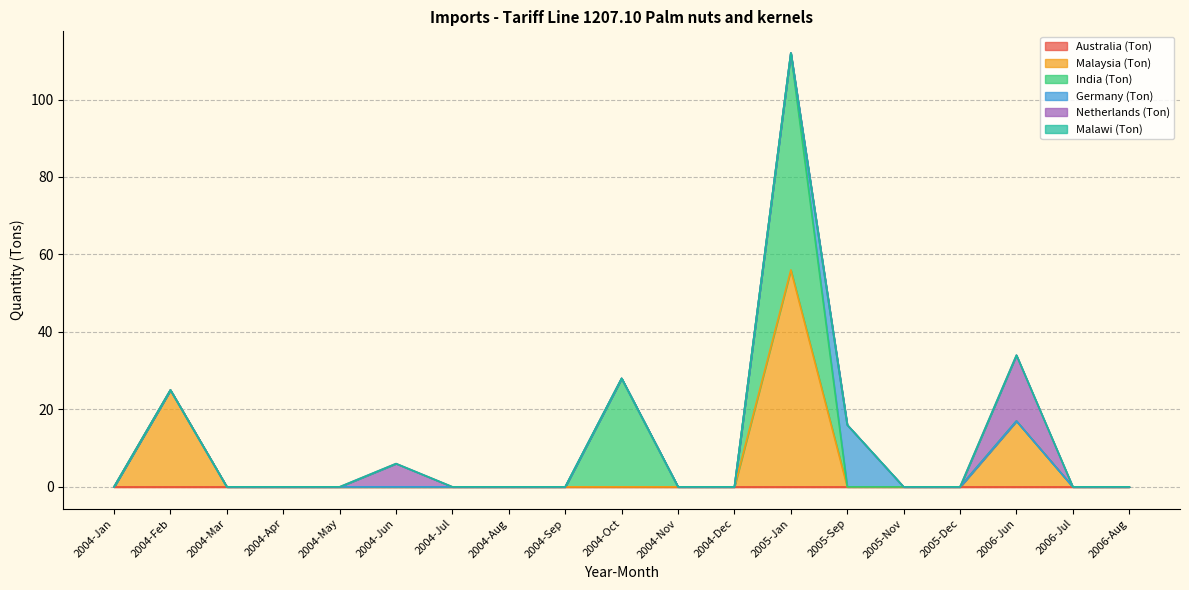

How many interior local peaks does the Netherlands (Ton) series have?

2